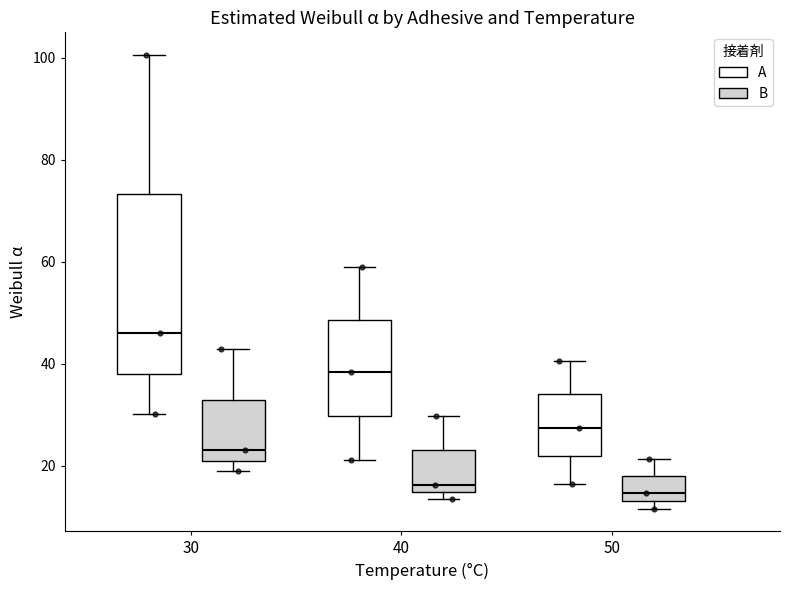

Reading left to right, transcribe this box plot: for each box, give where its median line is, the range the box spans, and where its two whiskers end, as read against the y-axis. The values are not printed on the chart, so give them approximately, as read against the axis.

30 (A): median 46, box 38 to 74, whiskers 30 to 100
30 (B): median 24, box 22 to 32, whiskers 20 to 42
40 (A): median 38, box 30 to 48, whiskers 22 to 58
40 (B): median 16, box 14 to 24, whiskers 14 (just below the box's lower edge) to 30
50 (A): median 28, box 22 to 34, whiskers 16 to 40
50 (B): median 14 (just above the box's lower edge), box 14 to 18, whiskers 12 to 22